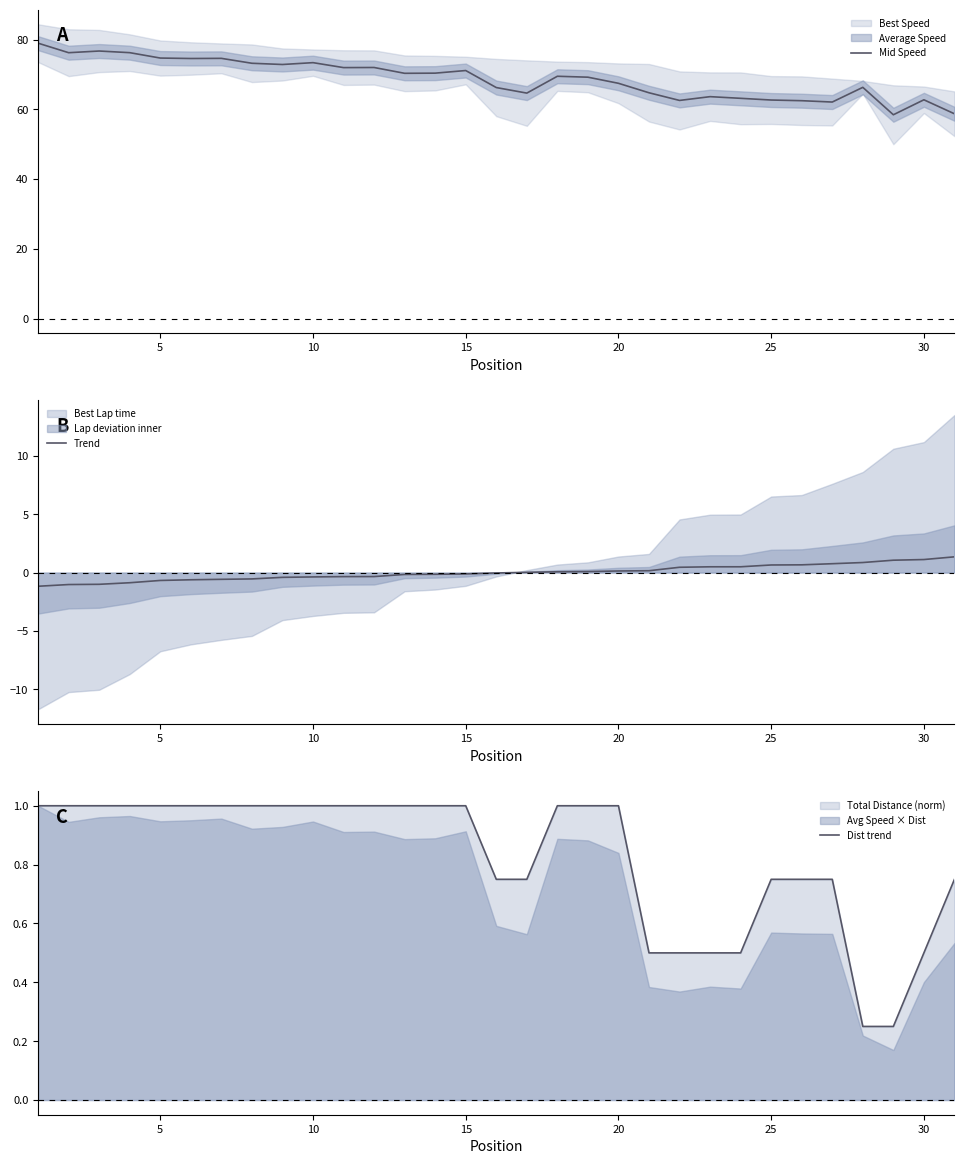

What is the lowest value of the Mid Speed series?

58.4